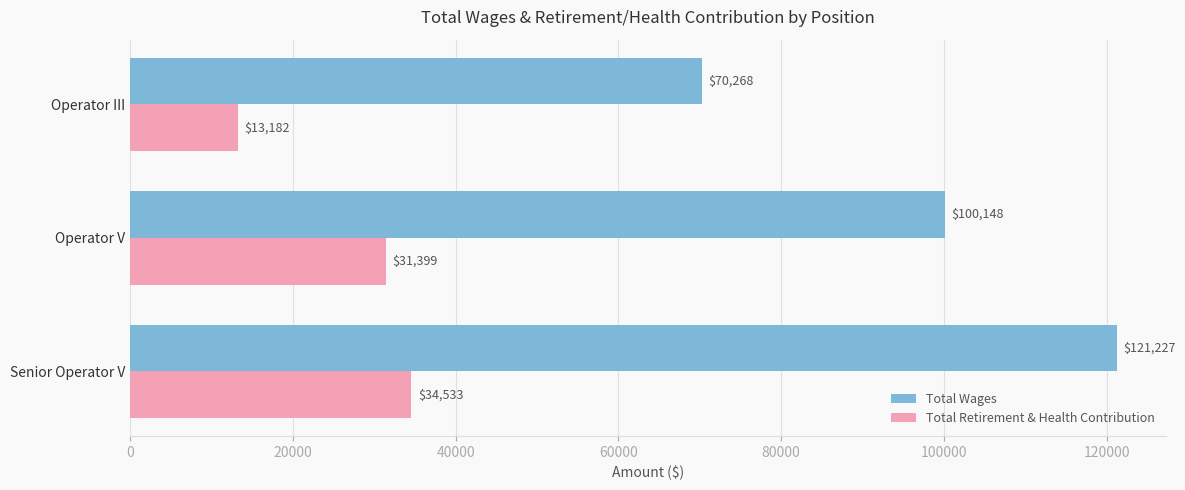

What is the approximate value of Total Wages at Operator V, to the nearest 50?

100150